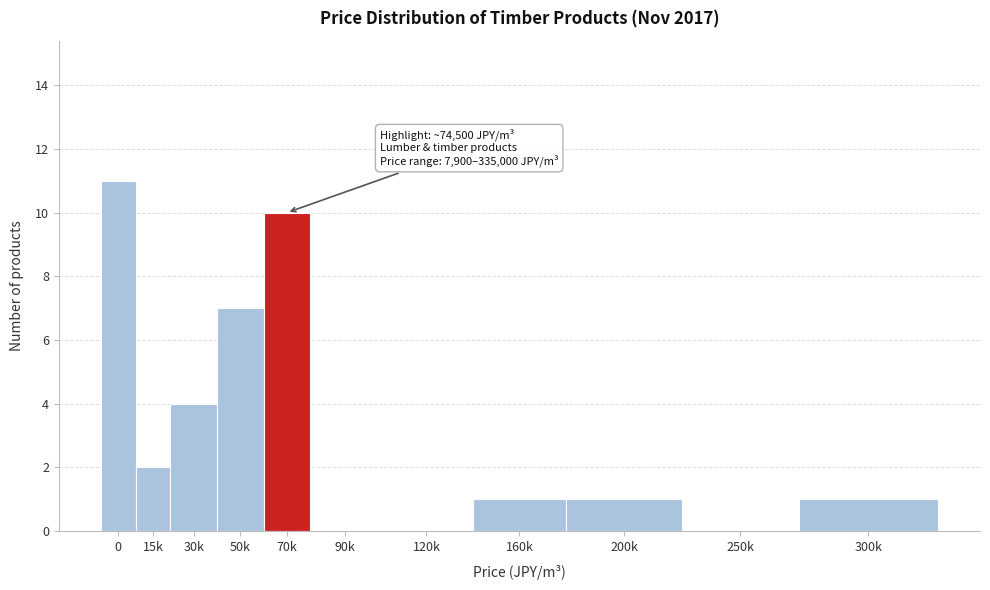

Reading left to right, list all the values displayed in this chart.

0=11	15k=2	30k=4	50k=7	70k=10	90k=0	120k=0	160k=1	200k=1	250k=0	300k=1